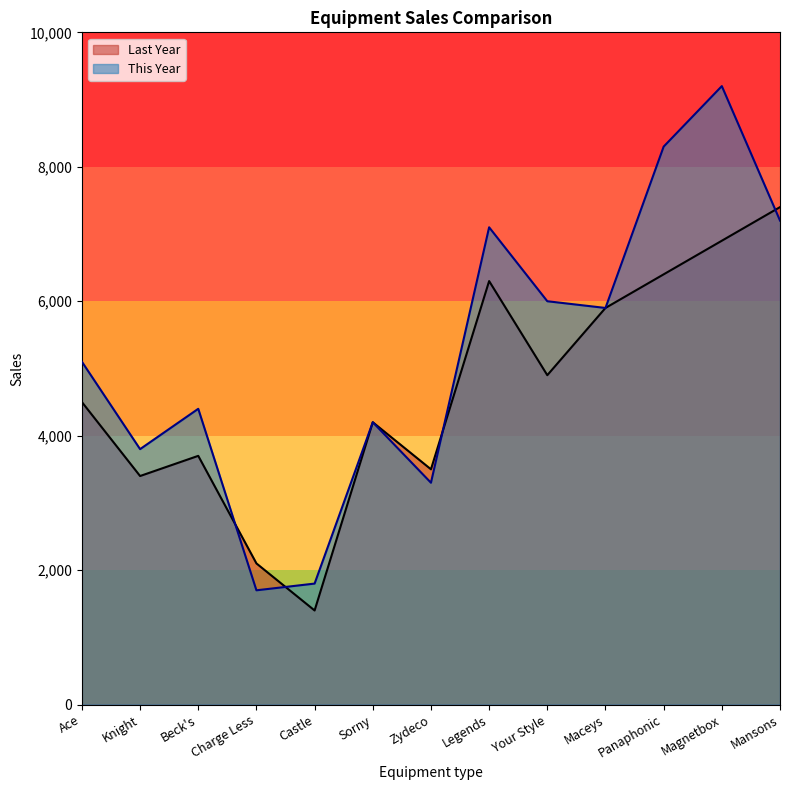

Read the This Year value at Panaphonic.

8300